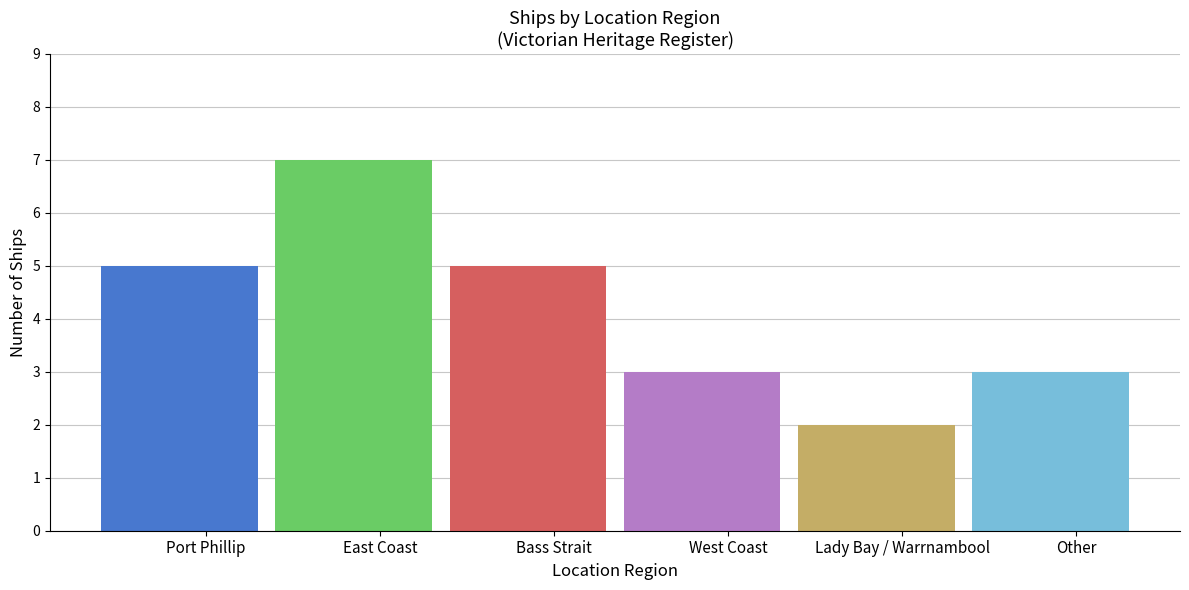

What is the smallest value displayed?

2